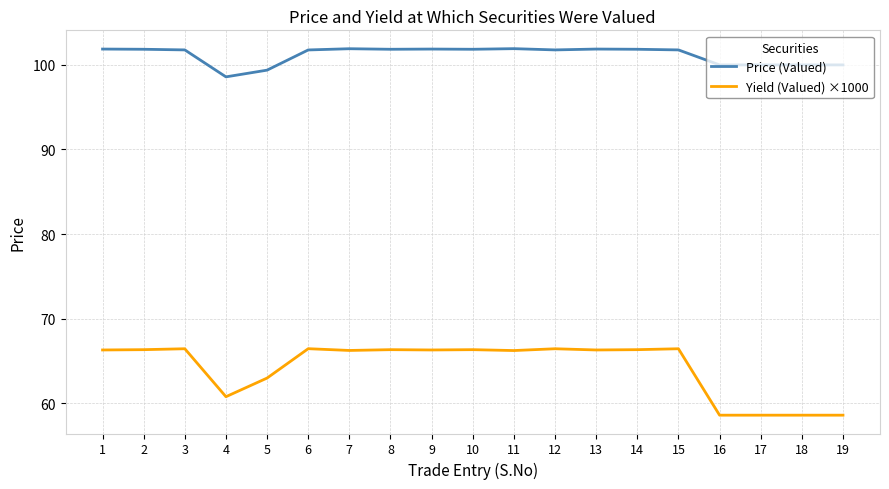

What is the sum of the Price (Valued) values at 15 and 14?

203.6